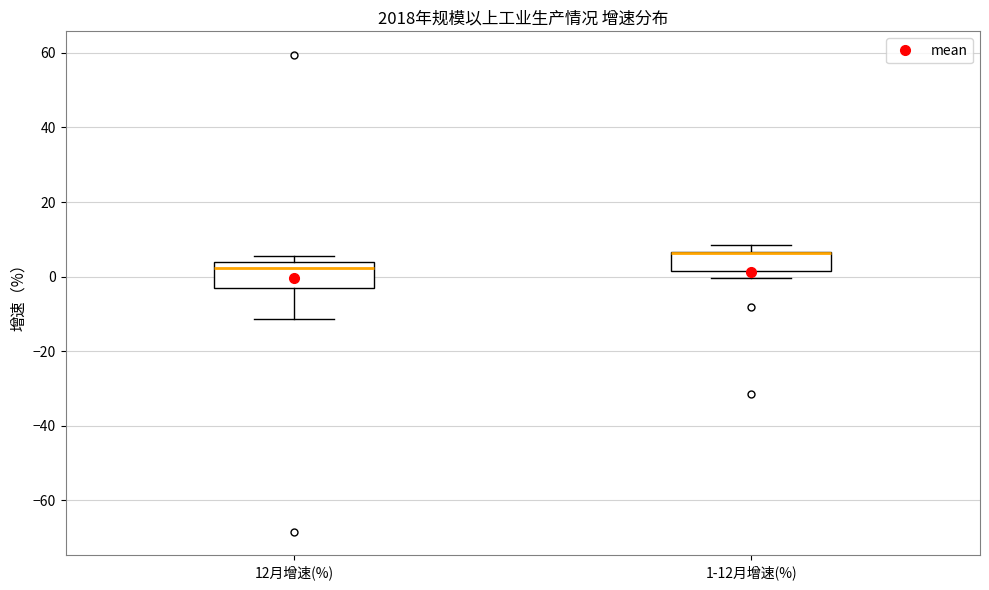

Where does the median line of the box for 12月增速(%) sit on the y-axis? The values are not printed on the chart, so give them approximately, as read against the axis.

2